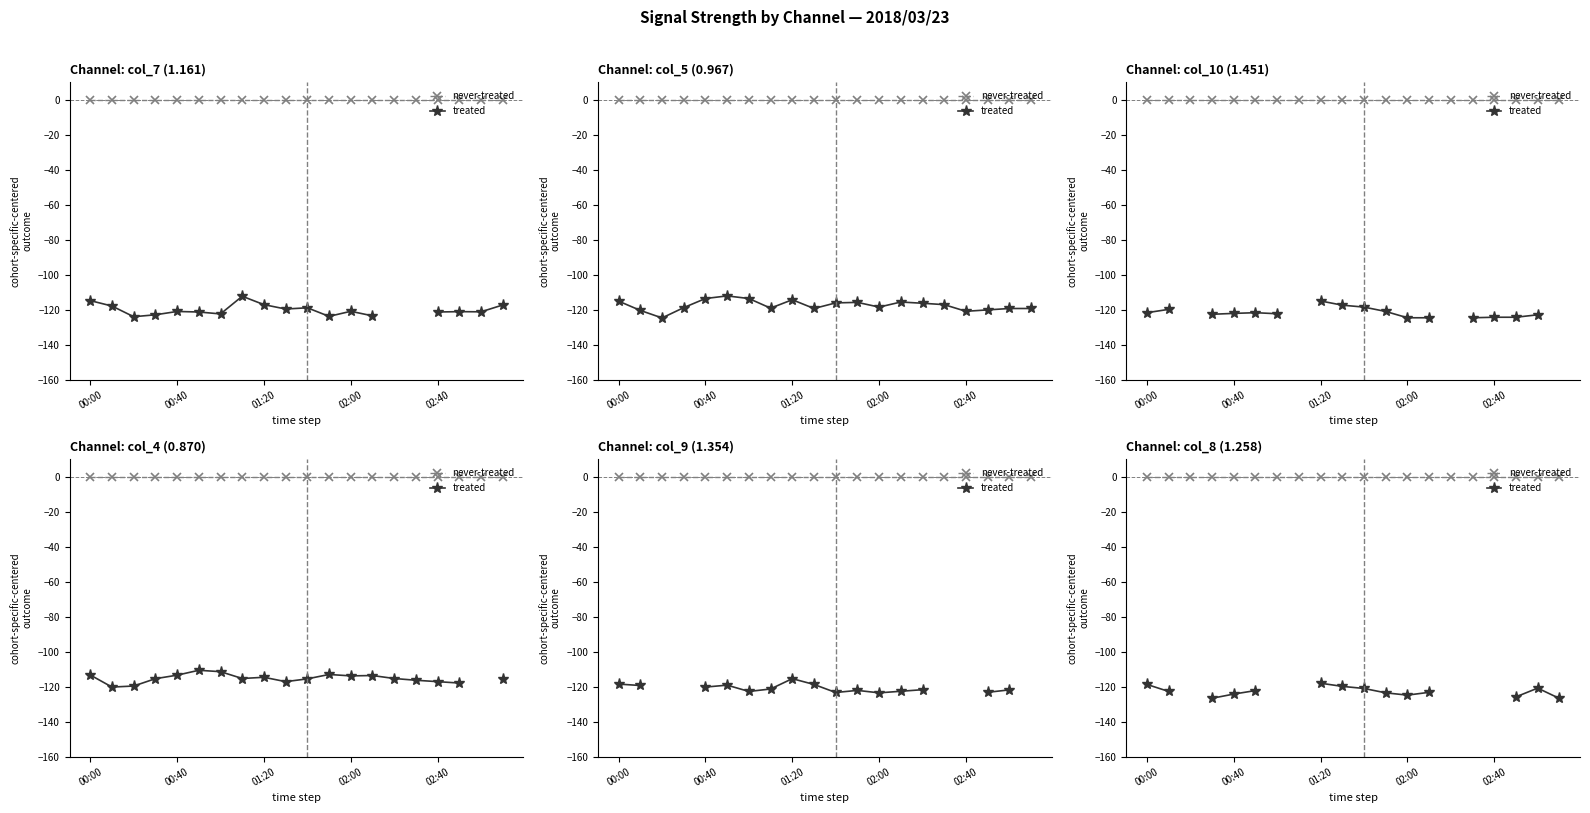

Where is never-treated nearest to the value 0?

00:00